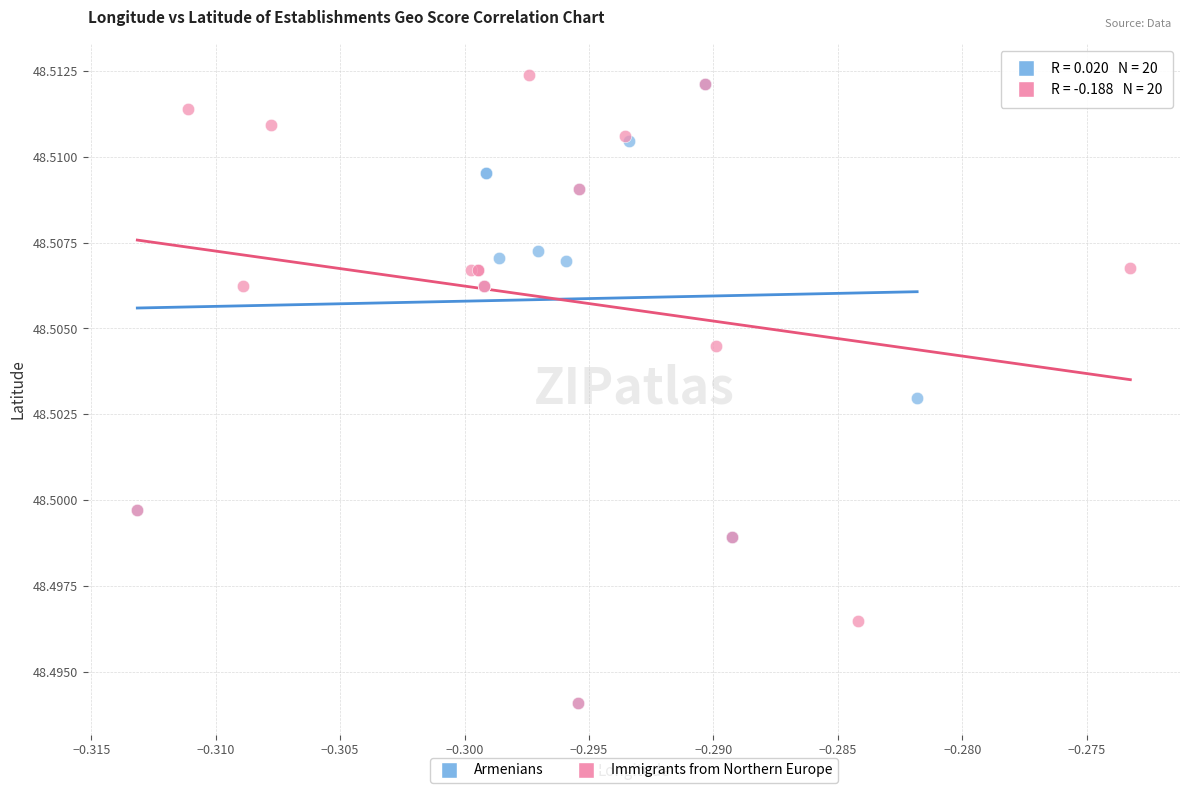

What are all the series names shown in the legend?

Armenians, Immigrants from Northern Europe